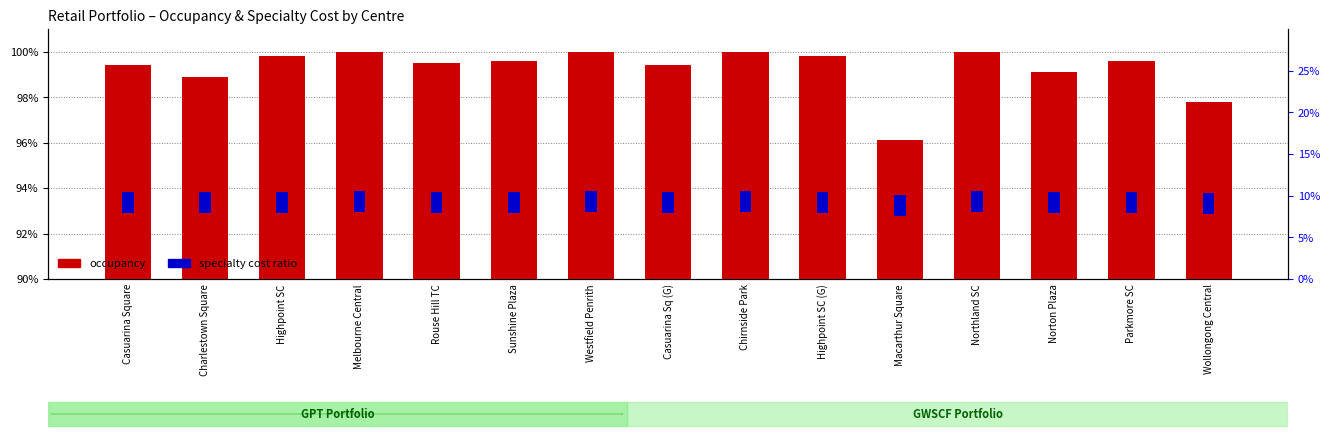

What is the label of the 14th bar from the right?

Charlestown Square